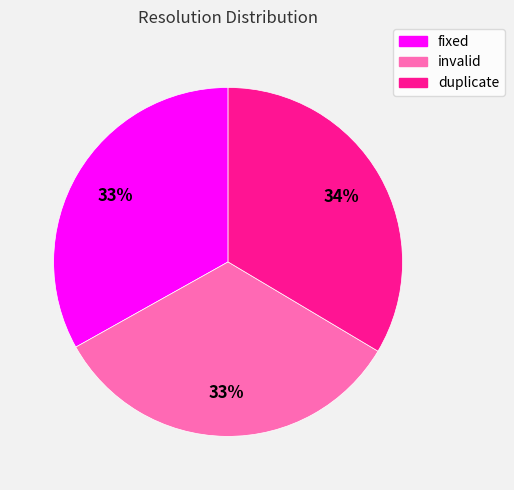

What percentage is the invalid slice, to the nearest percent?

33%